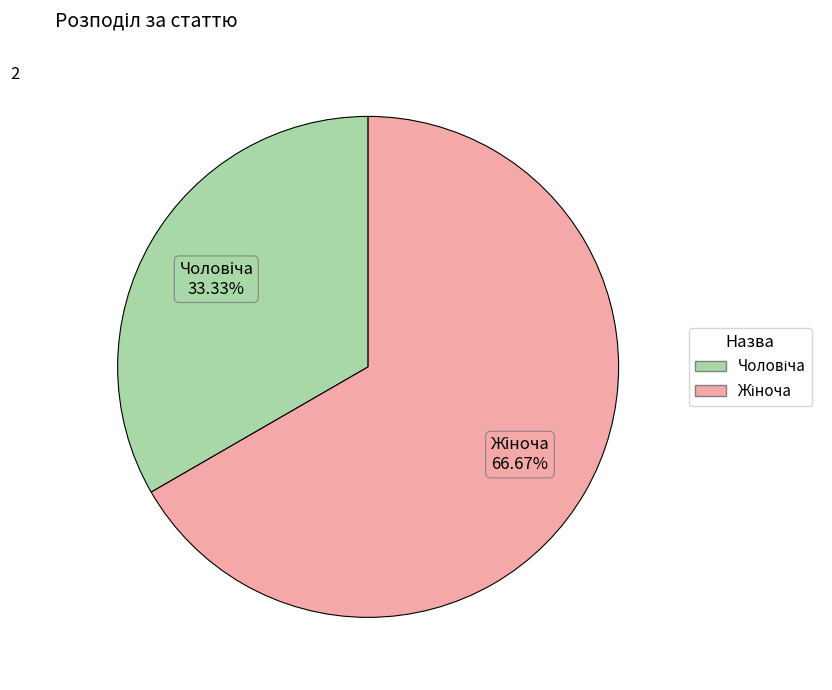

Is there any slice that represents more than half of the pie?

Yes